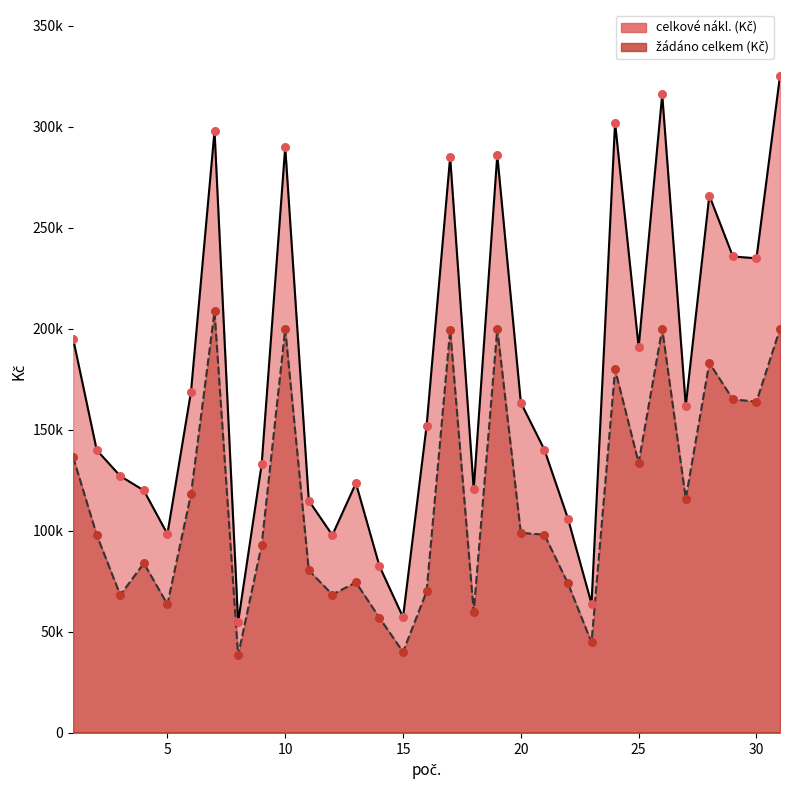

What is the total value across all series at 9?

226100